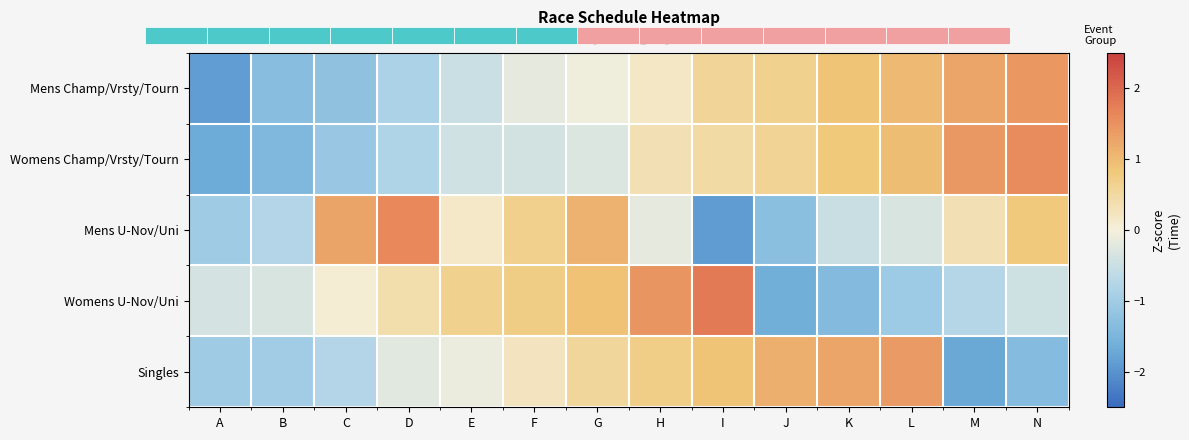

Rank the categories by Womens Champ/Vrsty/Tourn value from lowest to highest.

A, B, C, D, E, F, G, H, I, J, K, L, M, N